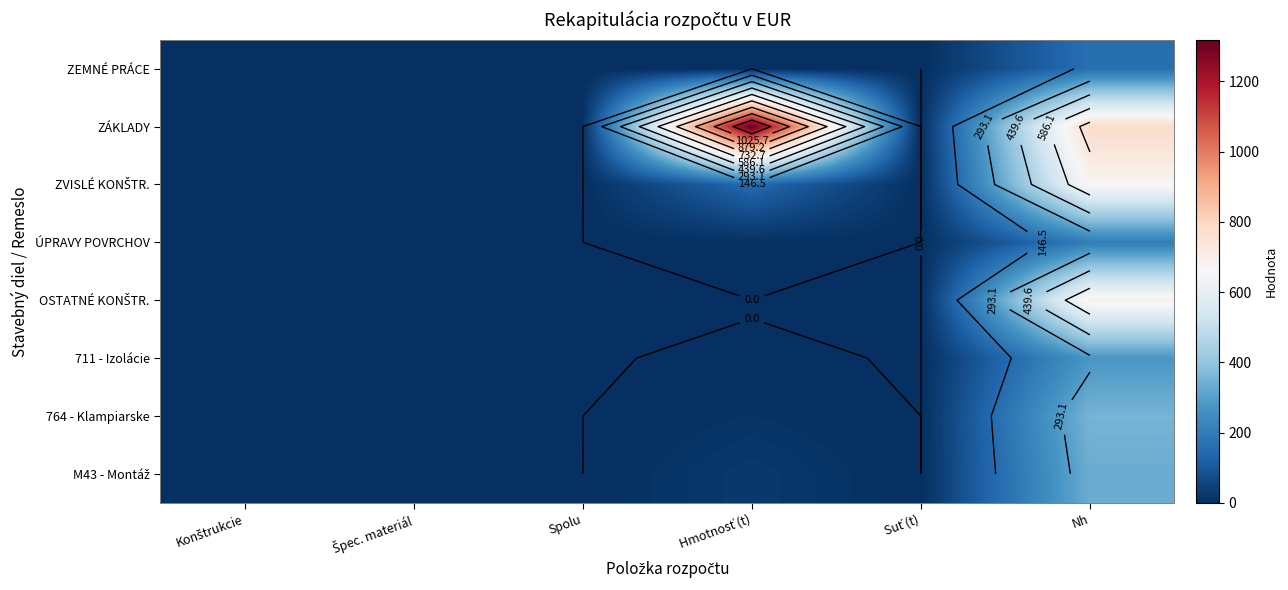

List the labels in order of M43 - Montáž value, smallest first.

Konštrukcie, Špec. materiál, Spolu, Suť (t), Hmotnosť (t), Nh